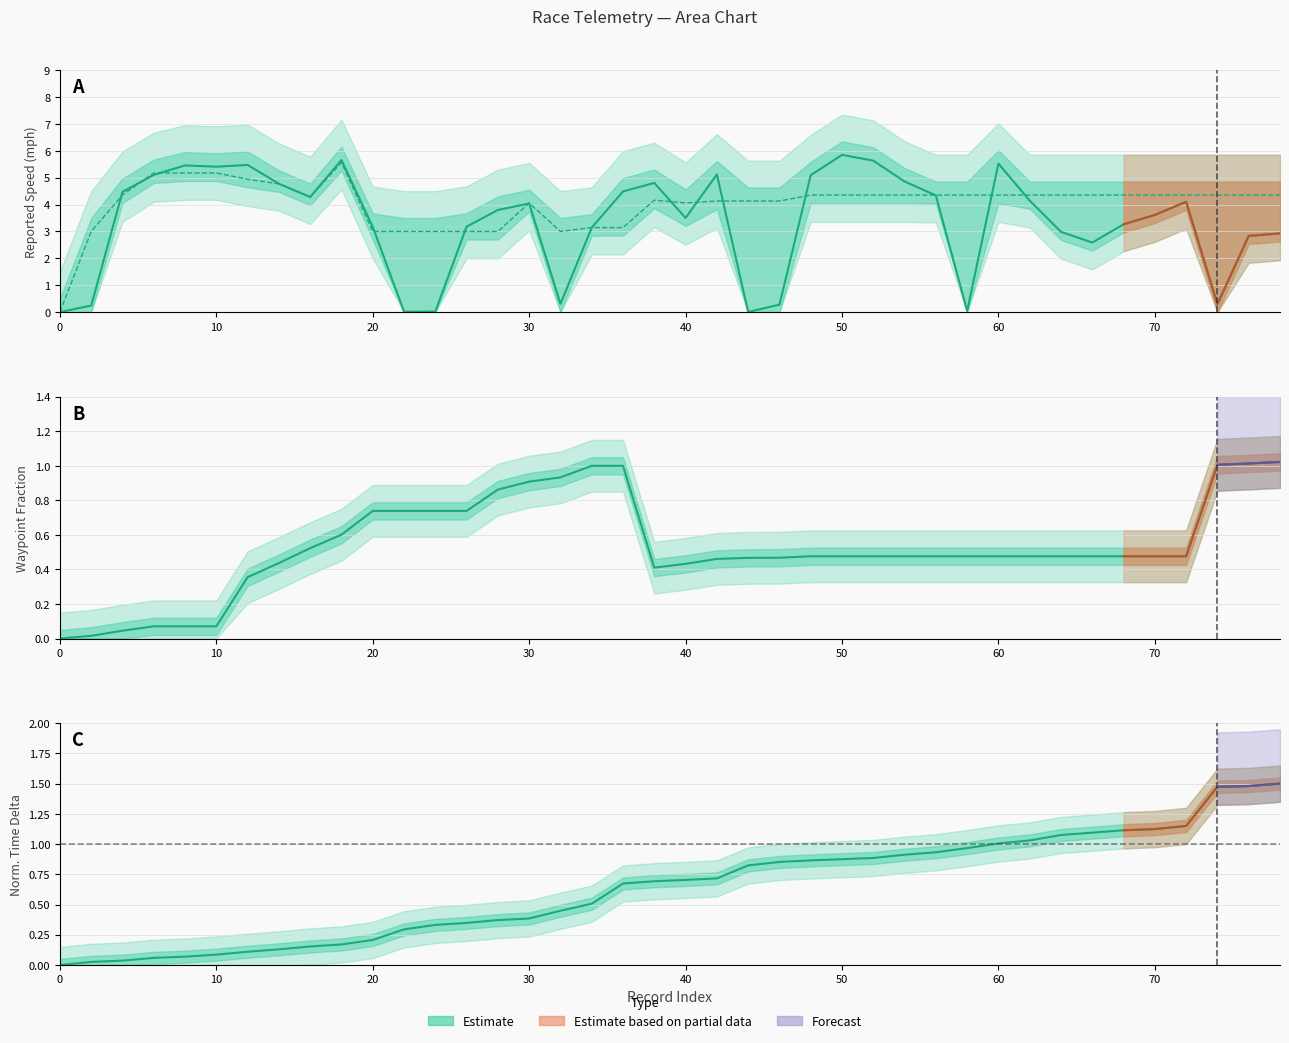

Reading right to left, what are all the values shown in this chart?

rptTimeDelta_s: 1.5	1.5	1.5	1.2	1.1	1.1	1.1	1.1	1.0	1.0	1.0	0.9	0.9	0.9	0.9	0.9	0.9	0.8	0.7	0.7	0.7	0.7	0.5	0.4	0.4	0.4	0.3	0.3	0.3	0.2	0.2	0.2	0.1	0.1	0.1	0.1	0.1	0.0	0.0	0.0
rptSpeed_mph: 2.9	2.8	0.3	4.1	3.6	3.3	2.6	3.0	4.1	5.5	0.0	4.3	4.9	5.6	5.9	5.1	0.3	0.0	5.1	3.5	4.8	4.5	3.1	0.3	4.0	3.8	3.2	0.0	0.0	3.2	5.7	4.3	4.8	5.5	5.4	5.5	5.1	4.5	0.2	0.0
avgspeed_mph: 4.4	4.4	4.4	4.4	4.4	4.4	4.4	4.4	4.4	4.4	4.4	4.4	4.4	4.4	4.4	4.4	4.1	4.1	4.1	4.1	4.2	3.1	3.1	3.0	4.1	3.0	3.0	3.0	3.0	3.0	5.6	4.3	4.8	4.9	5.2	5.2	5.2	4.4	3.0	0.0
wp_frac: 1.0	1.0	1.0	0.5	0.5	0.5	0.5	0.5	0.5	0.5	0.5	0.5	0.5	0.5	0.5	0.5	0.5	0.5	0.5	0.4	0.4	1.0	1.0	0.9	0.9	0.9	0.7	0.7	0.7	0.7	0.6	0.5	0.4	0.4	0.1	0.1	0.1	0.0	0.0	0.0